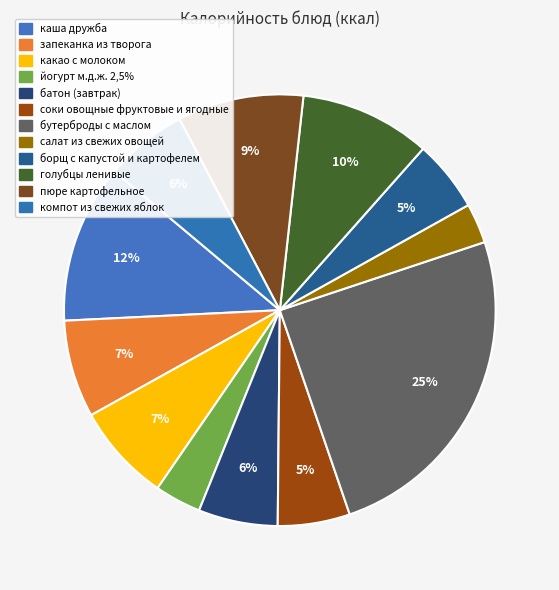

Which category has the biggest portion of the pie?

бутерброды с маслом